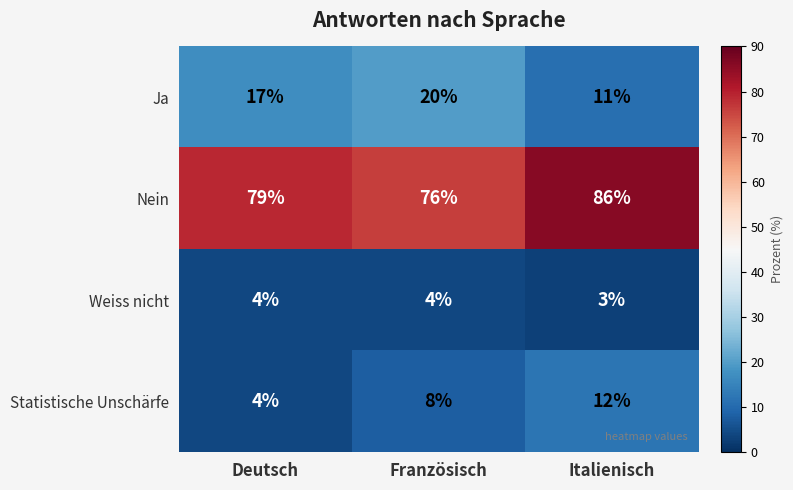

Which category has the lowest value in the Ja series?

Italienisch